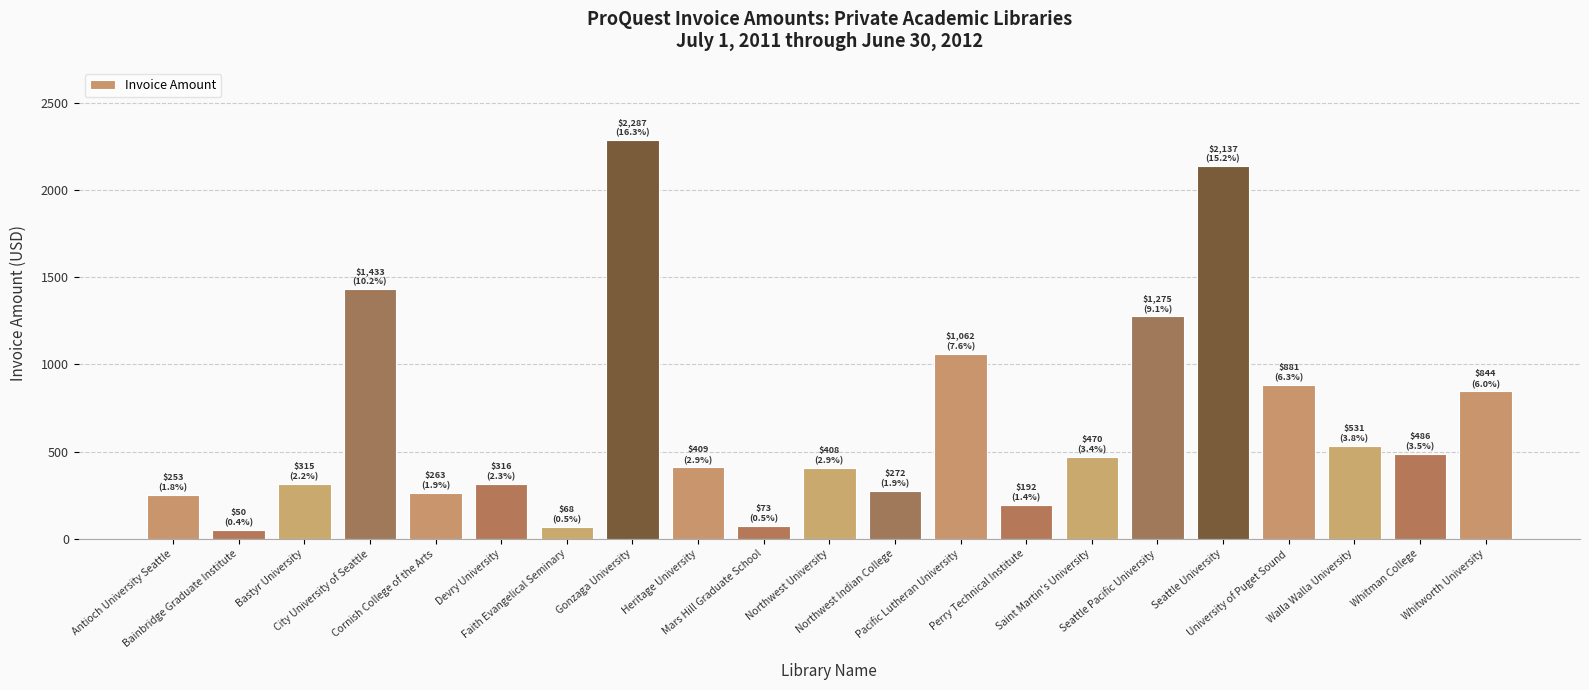

Which label corresponds to the largest value in the chart?

Gonzaga University